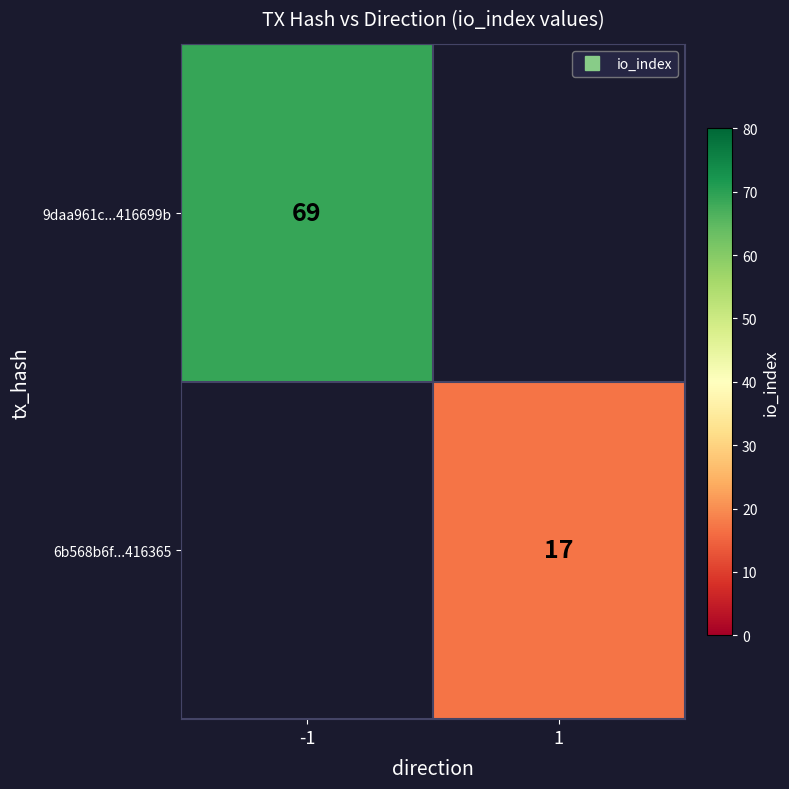

How many data points does each series have?

2